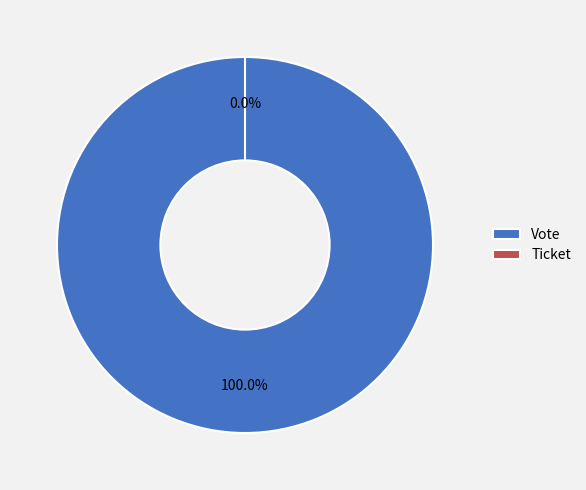

To the nearest percent, what is the difference between the Vote and Ticket slice percentages?

100%